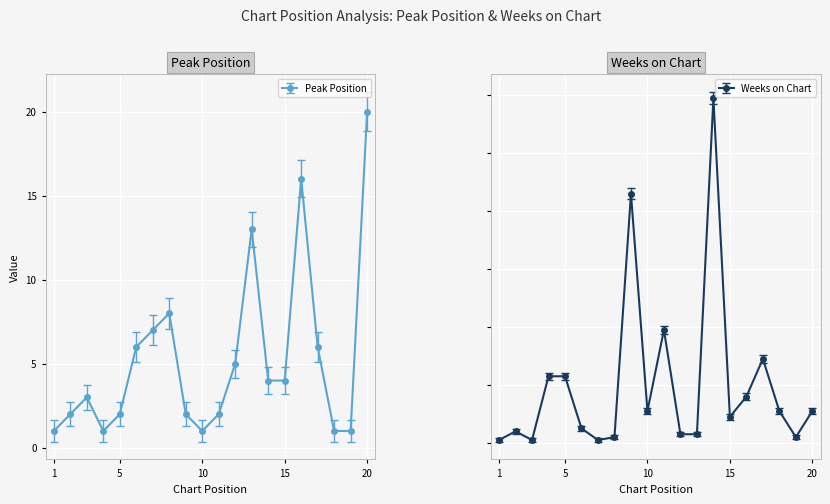

Does the chart display data point markers on the line(s)?

Yes